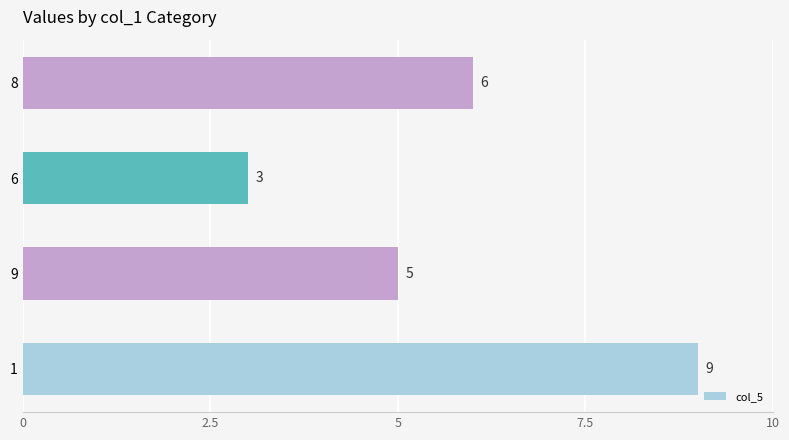

What value does the data have at 8?

6